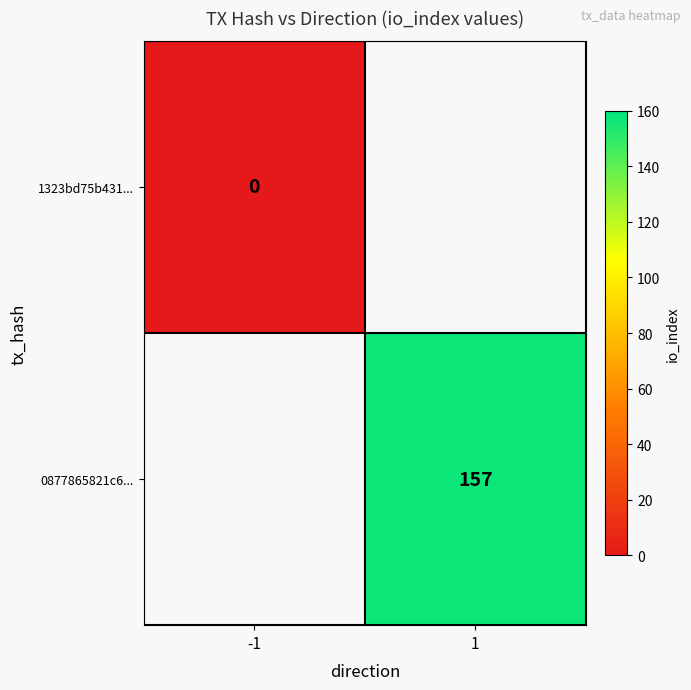

Is it true that 0877865821c6... equals 249 at 1?

False